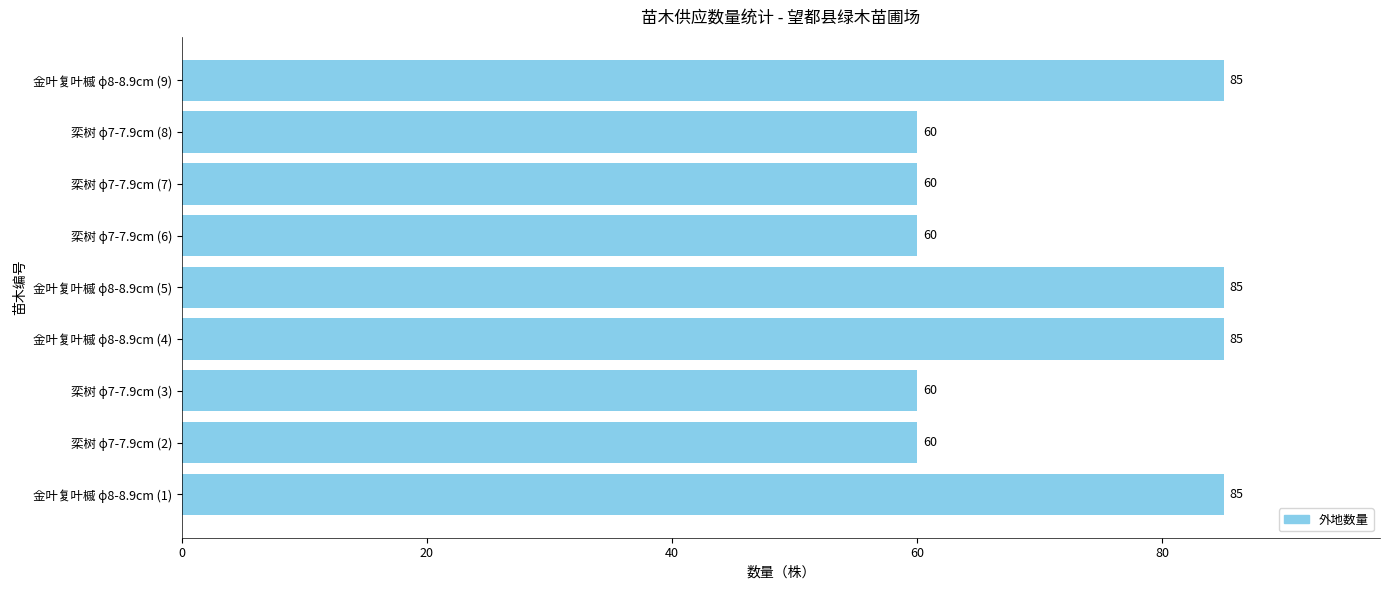

What is the sum of all values?

640